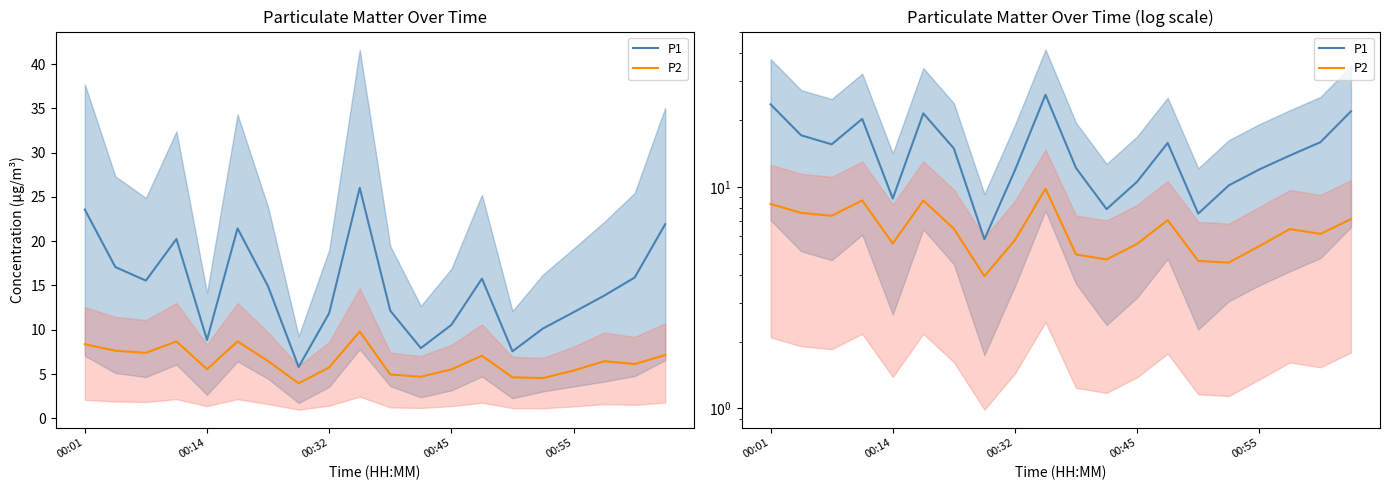

How many lines are shown in the chart?

2